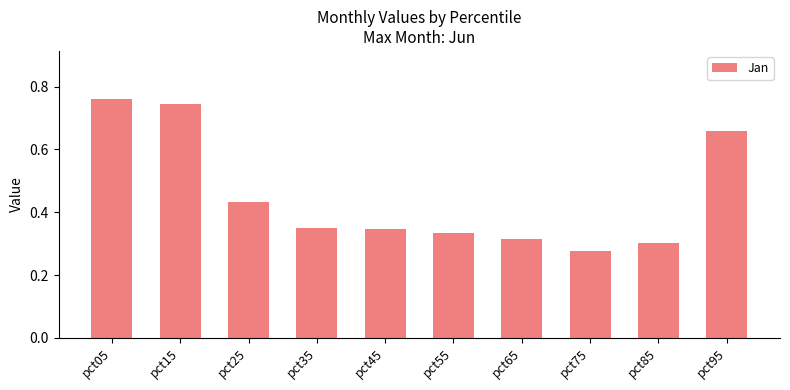

At which label is the value closest to 0?

pct75